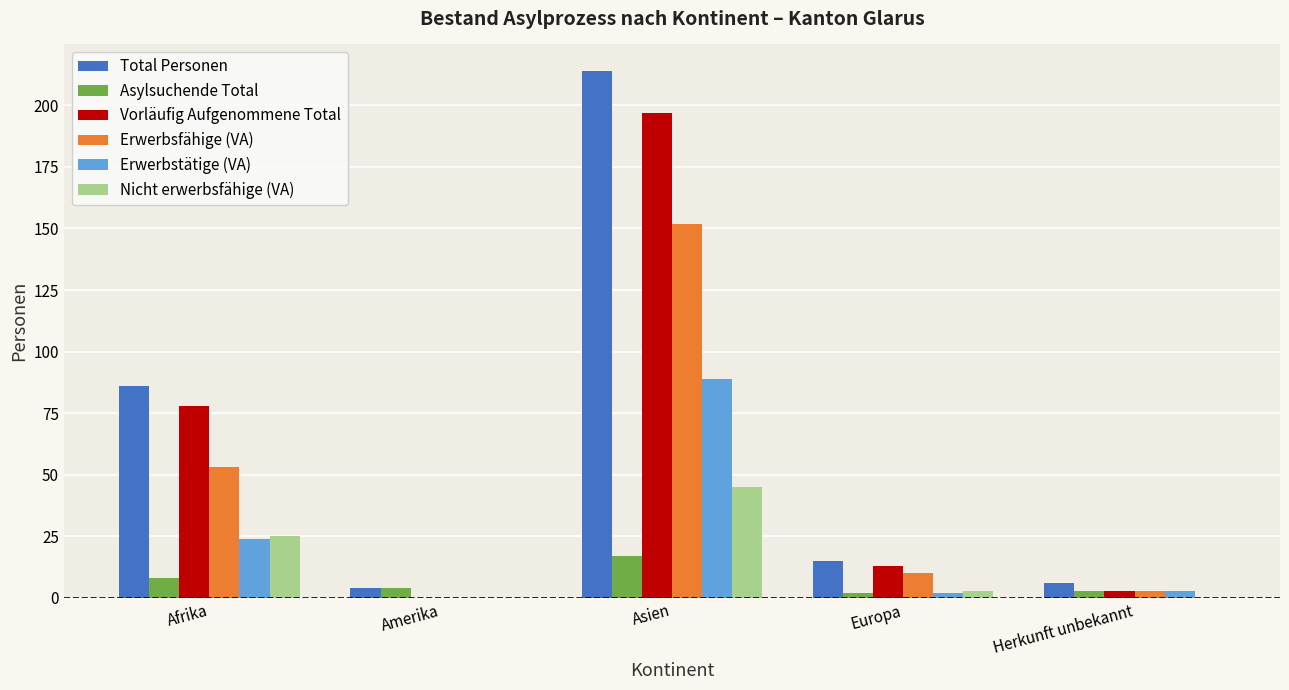

What is the total value across all series at Asien?

714